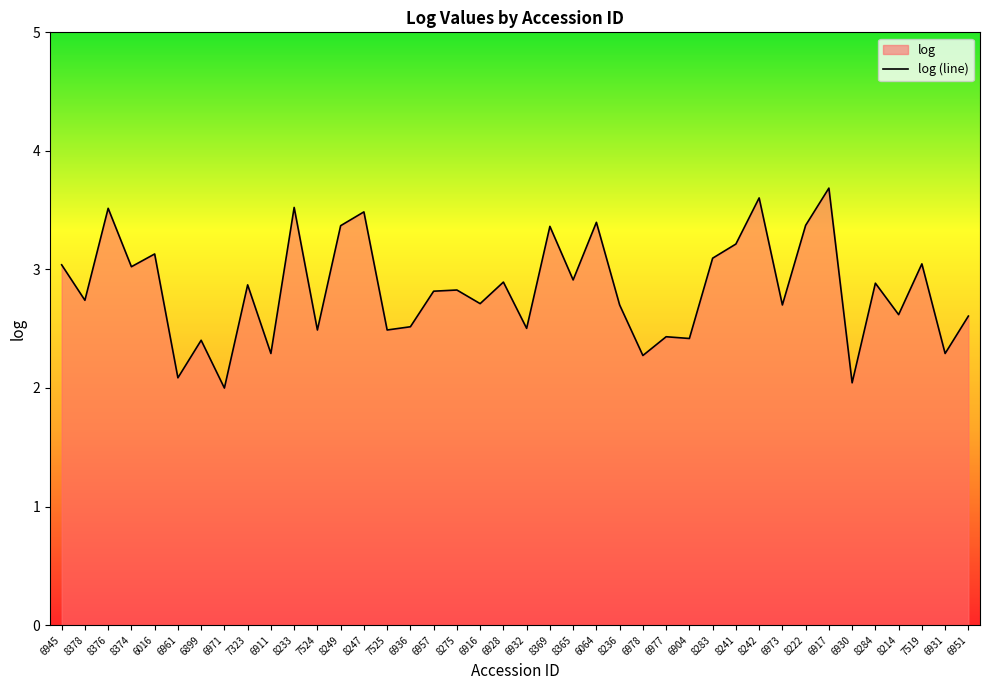

What position from the left is 6978?

26